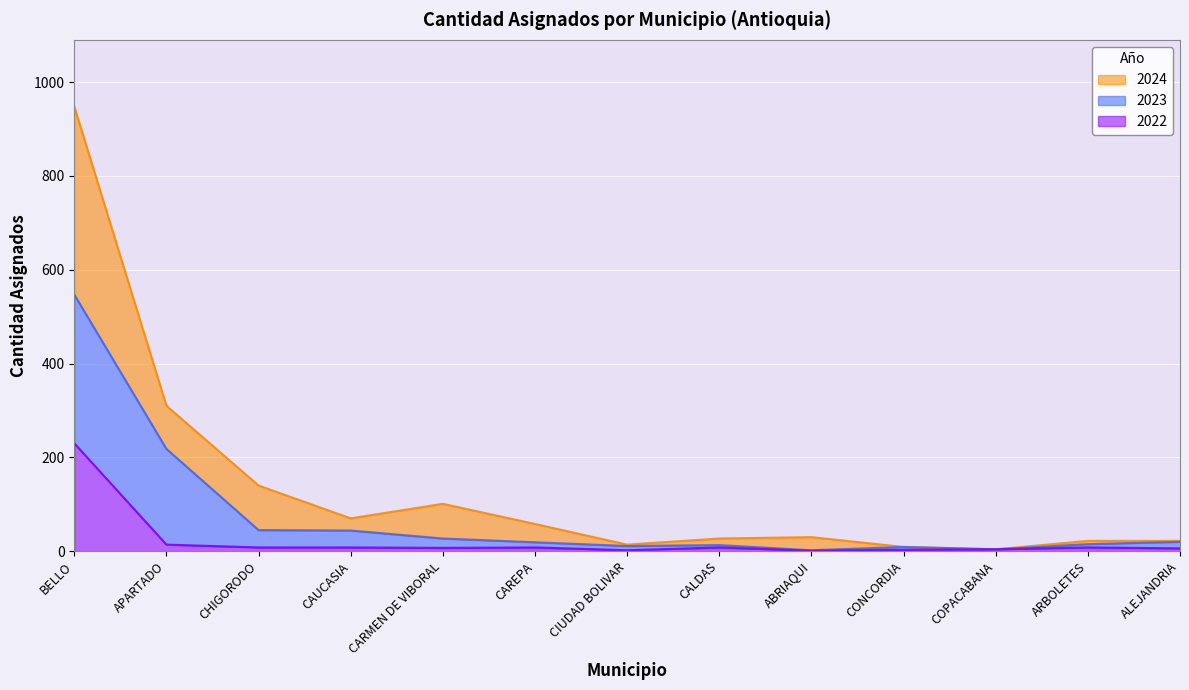

What position from the left is ARBOLETES?

12